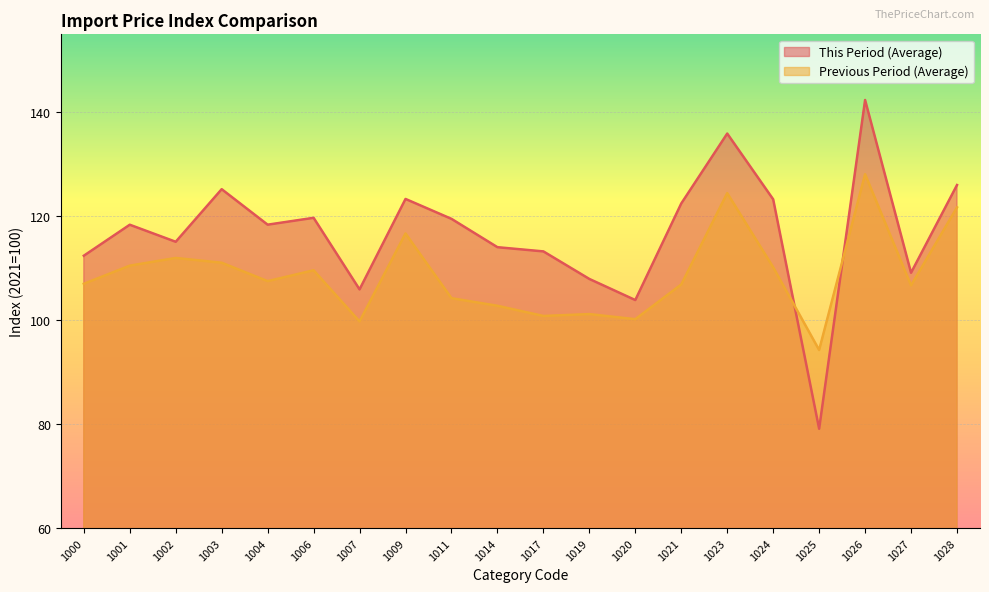

What is the difference between the highest and lowest values at 1024?

13.1